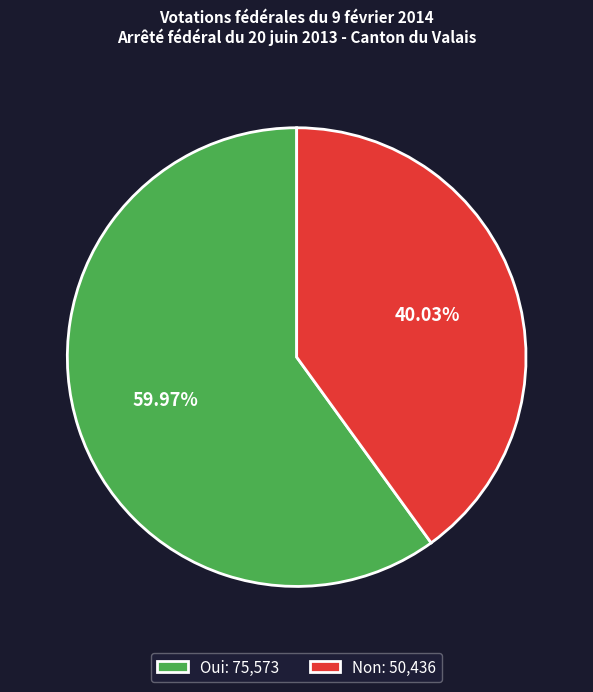

To the nearest percent, what is the difference between the largest and smallest slice percentages?

20%